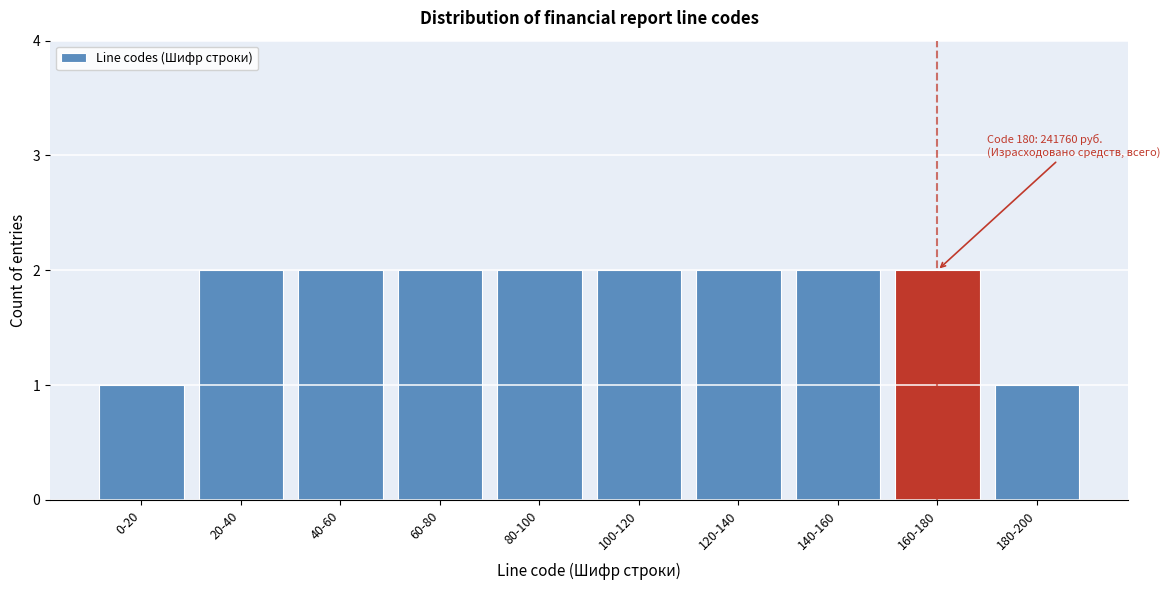

Reading left to right, transcribe all the data shown in this chart.

0-20=1	20-40=2	40-60=2	60-80=2	80-100=2	100-120=2	120-140=2	140-160=2	160-180=2	180-200=1